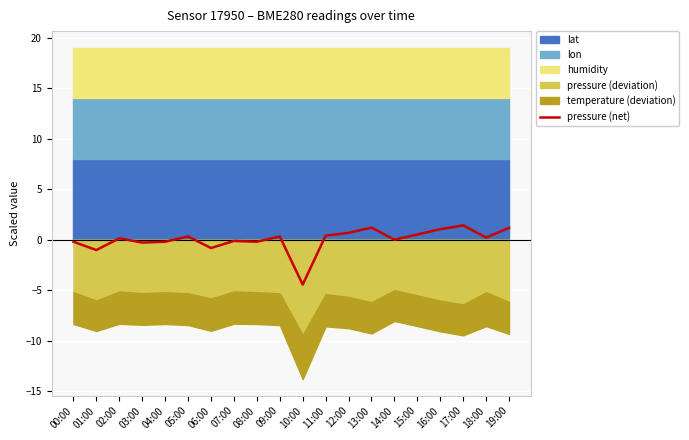

Rank the categories by value from lowest to highest.

10:00, 01:00, 06:00, 03:00, 00:00, 04:00, 08:00, 07:00, 14:00, 02:00, 18:00, 05:00, 09:00, 11:00, 15:00, 12:00, 16:00, 19:00, 13:00, 17:00